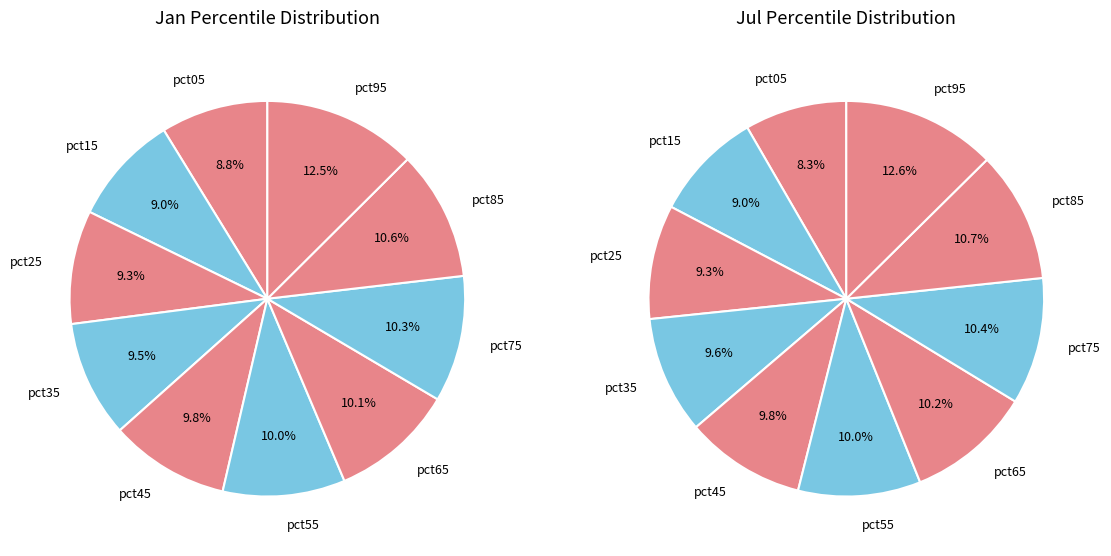

Count the number of slices in the pie.

10